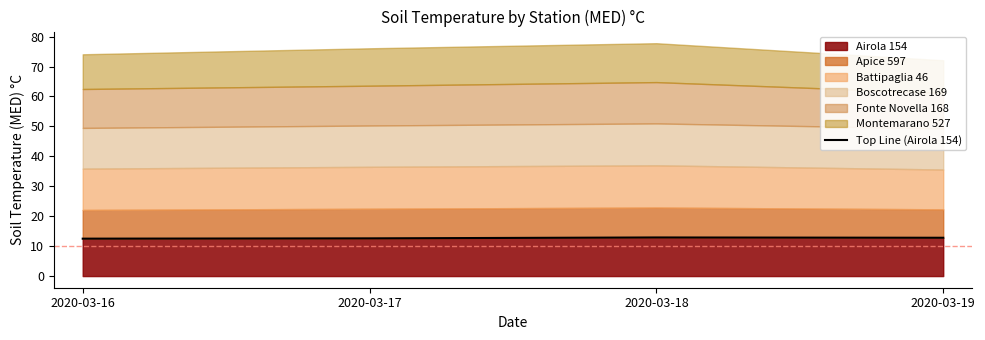

Reading left to right, what are all the values shown in this chart?

12.5	12.6	12.9	12.8